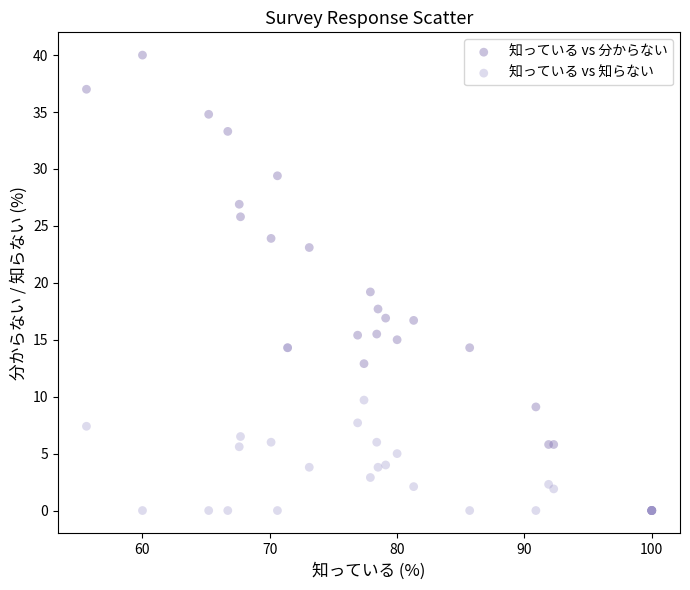

What are all the series names shown in the legend?

知っている vs 分からない, 知っている vs 知らない